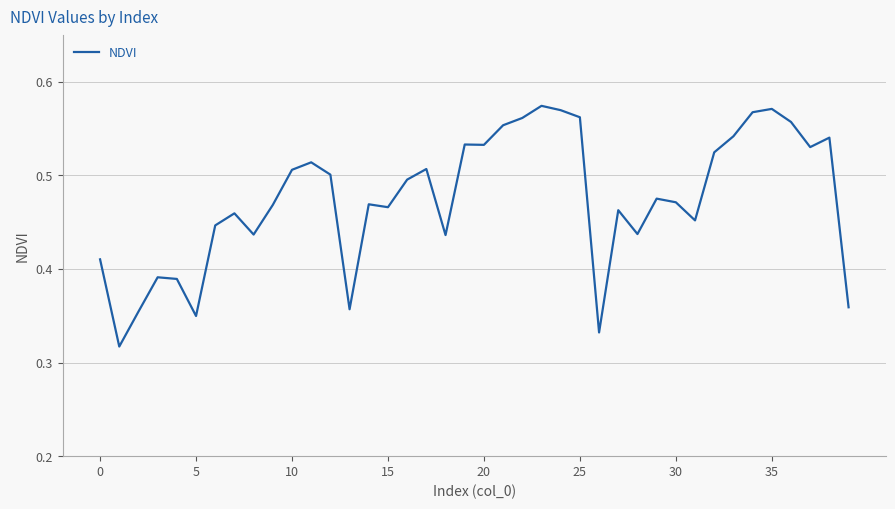

True or false: the data shows 0.8 at 35.

False